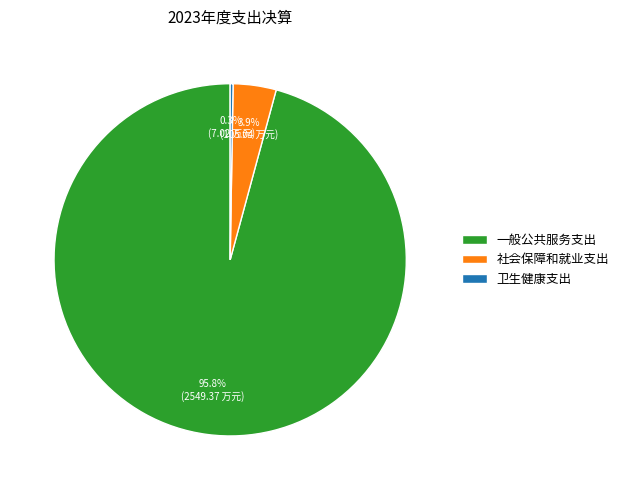

Is the sum of 社会保障和就业支出 and 一般公共服务支出 greater than half?

Yes